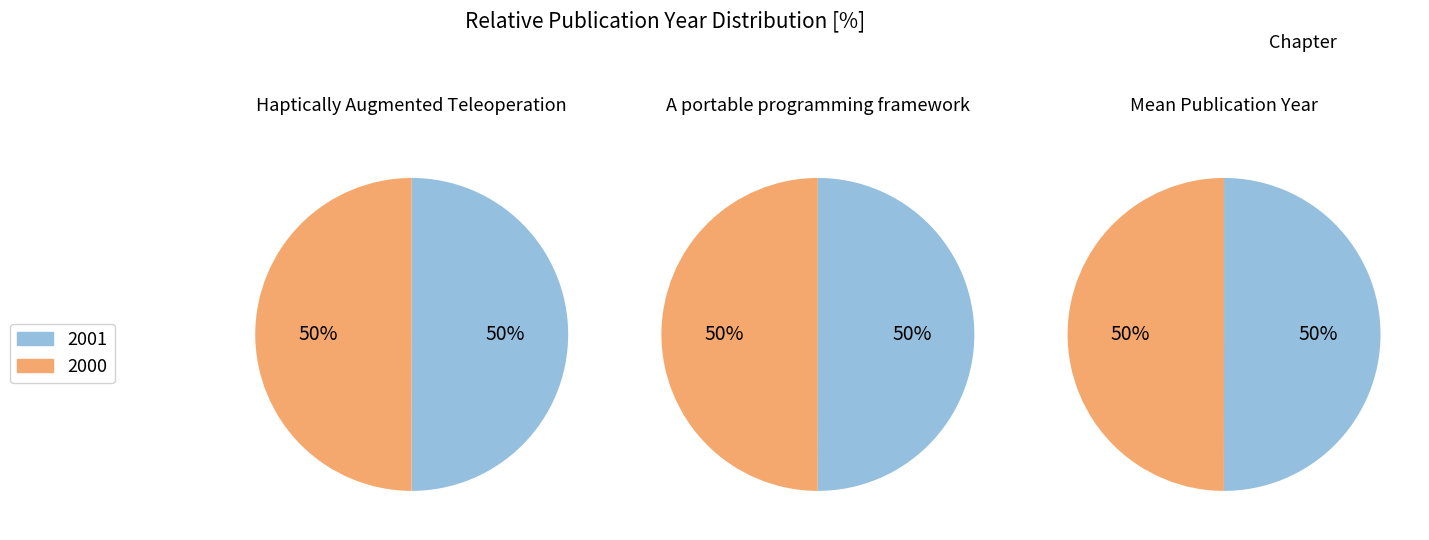

How many slices are in this pie chart?

2